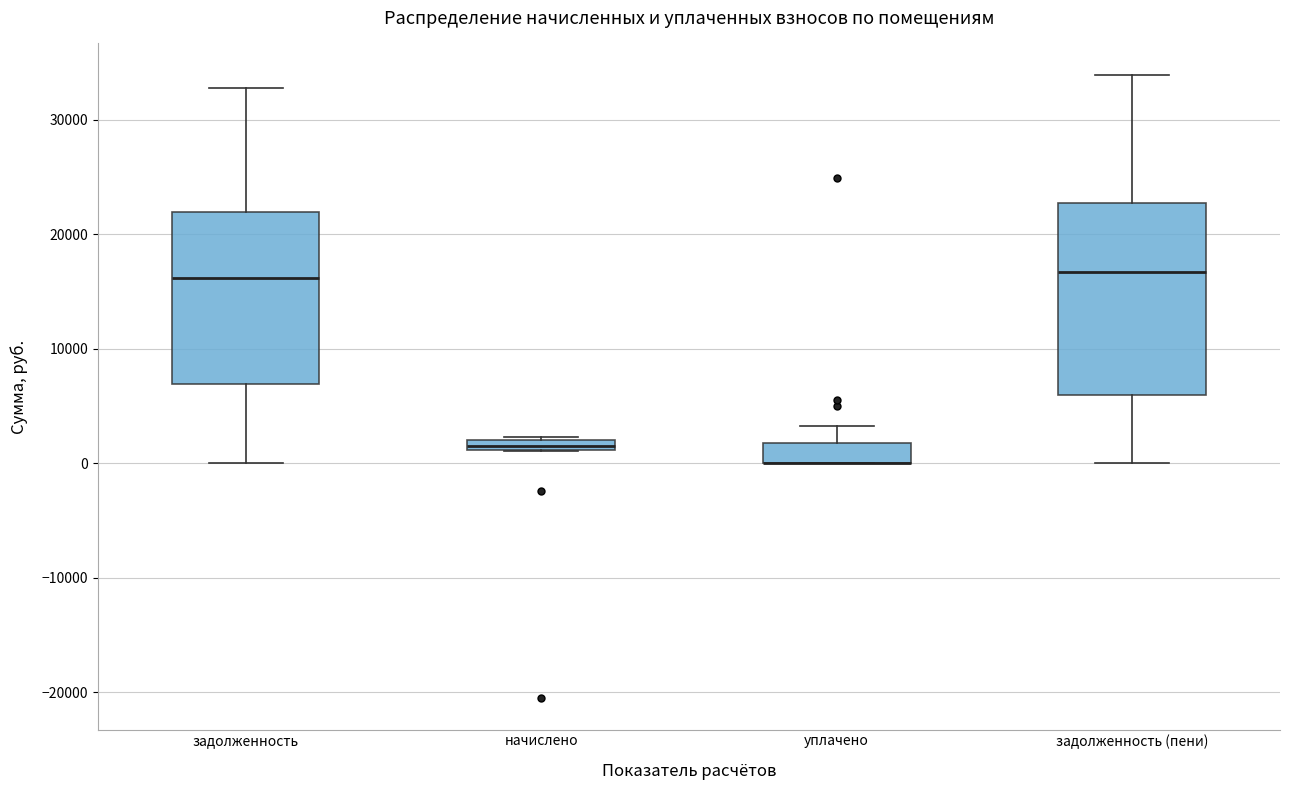

Where is the lower edge of the box for задолженность on the y-axis? The values are not printed on the chart, so give them approximately, as read against the axis.

7000